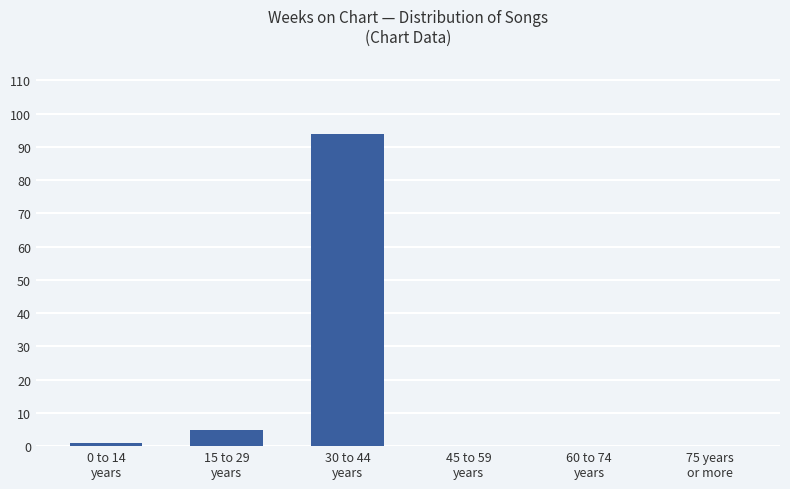

The chart shows a value of -60 at 45 to 59
years. True or false?

False